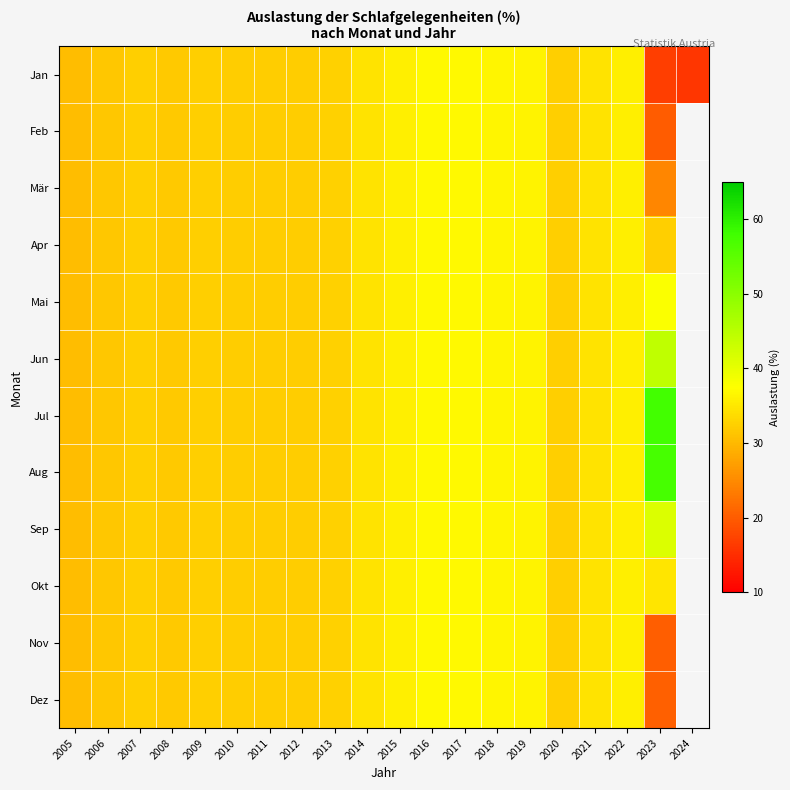

Where does the Feb series first go above 32?

2007